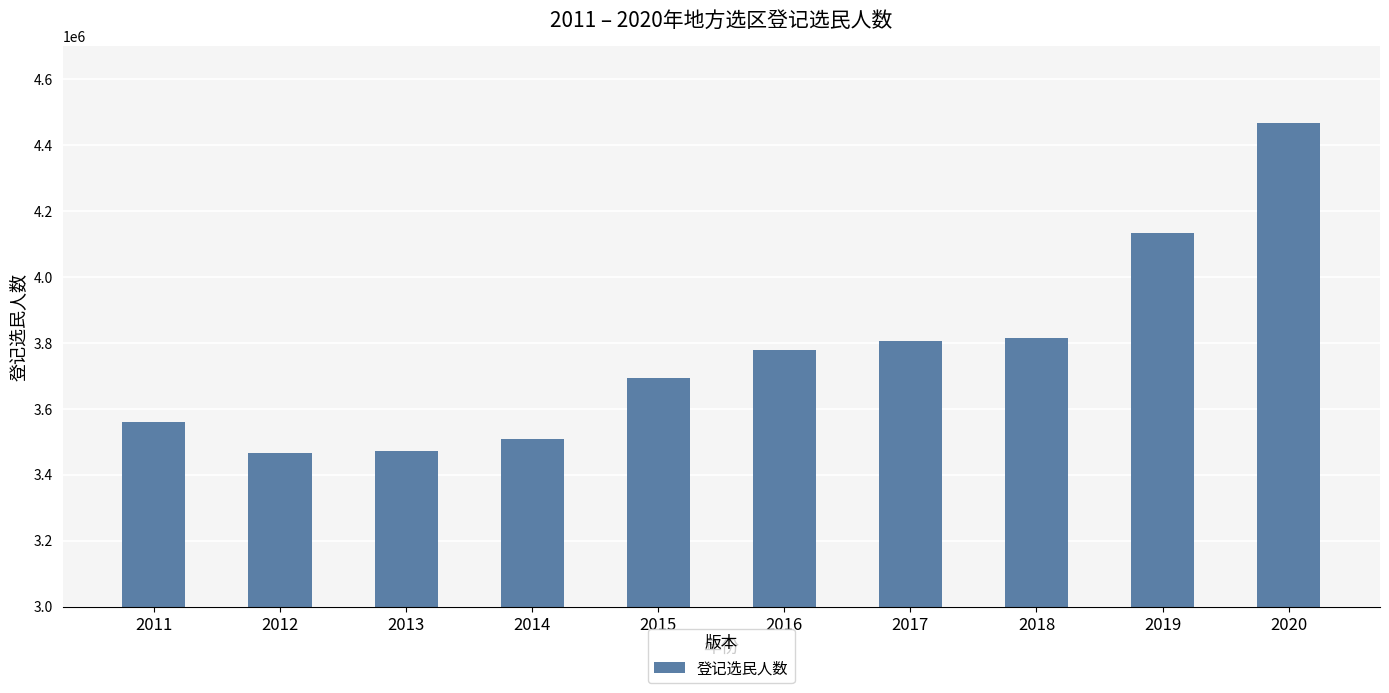

What is the value of the 10th bar from the left?

4466944